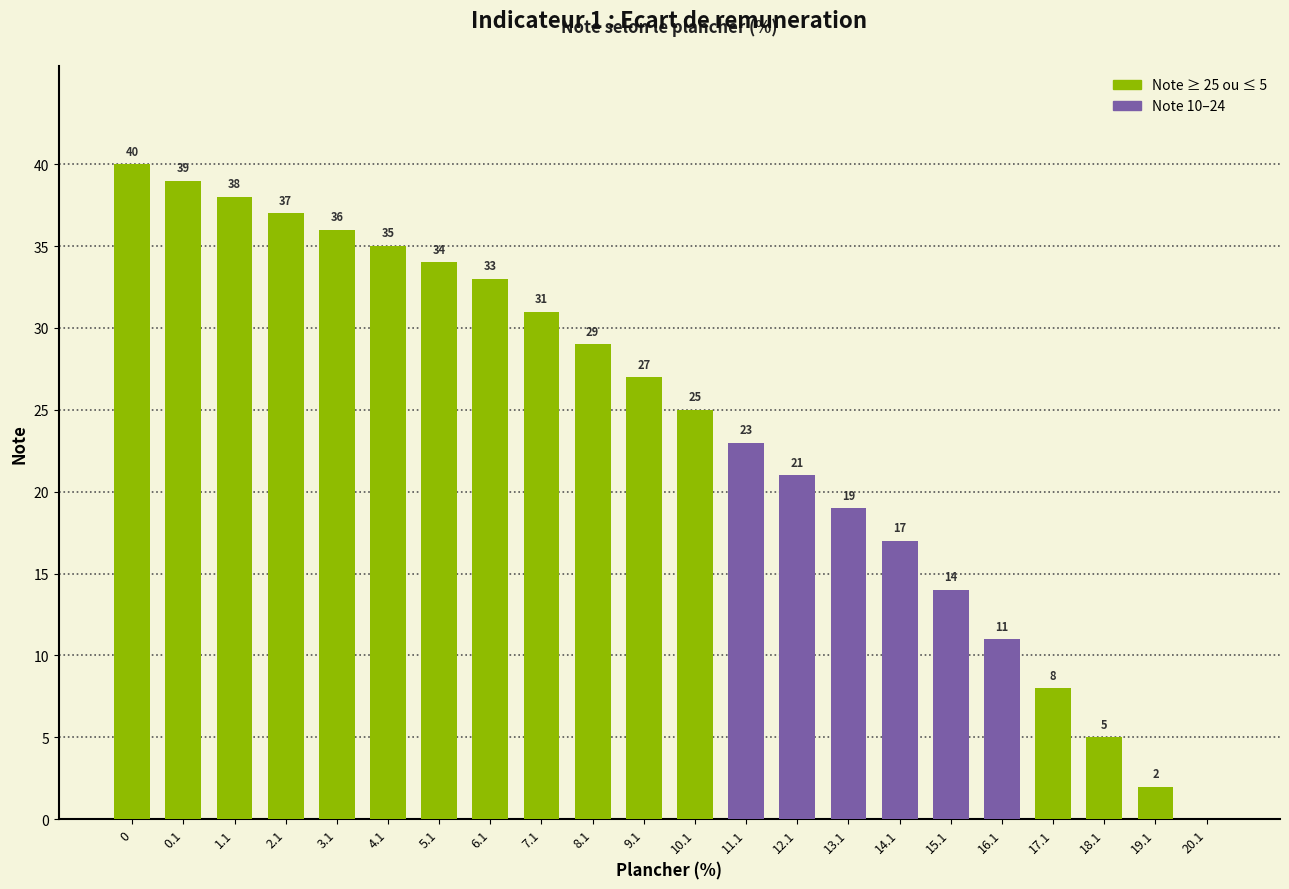

What is the maximum value shown in the chart?

40